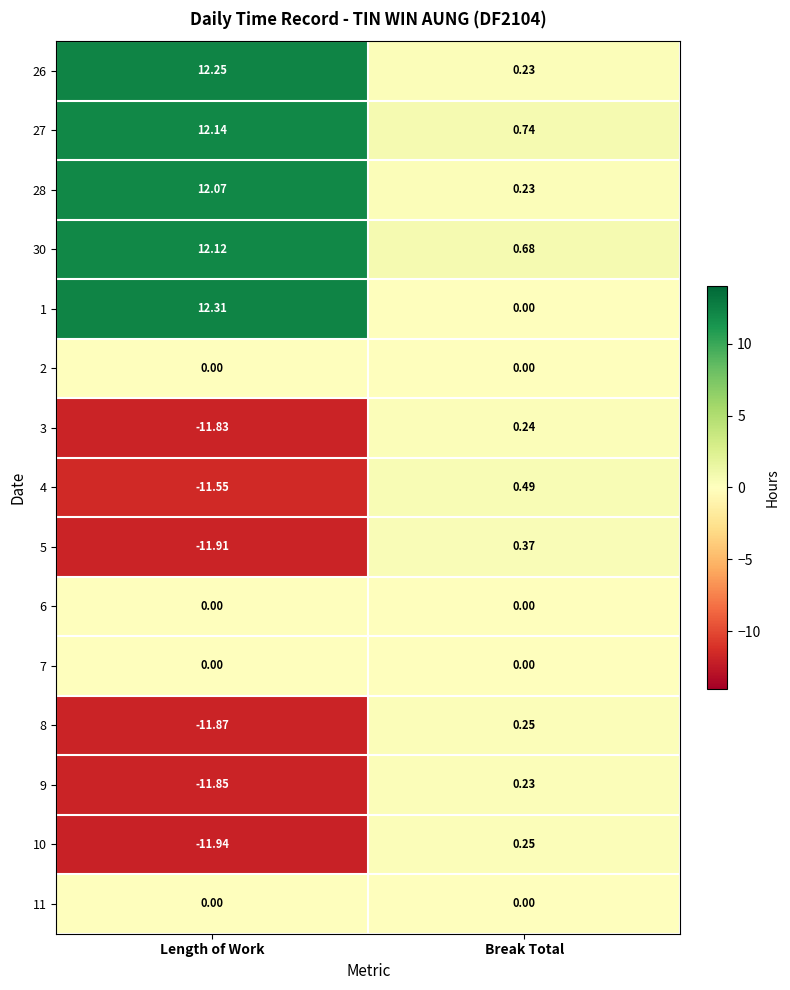

Is the value of 7 at Break Total greater than the value of 30 at Break Total?

No